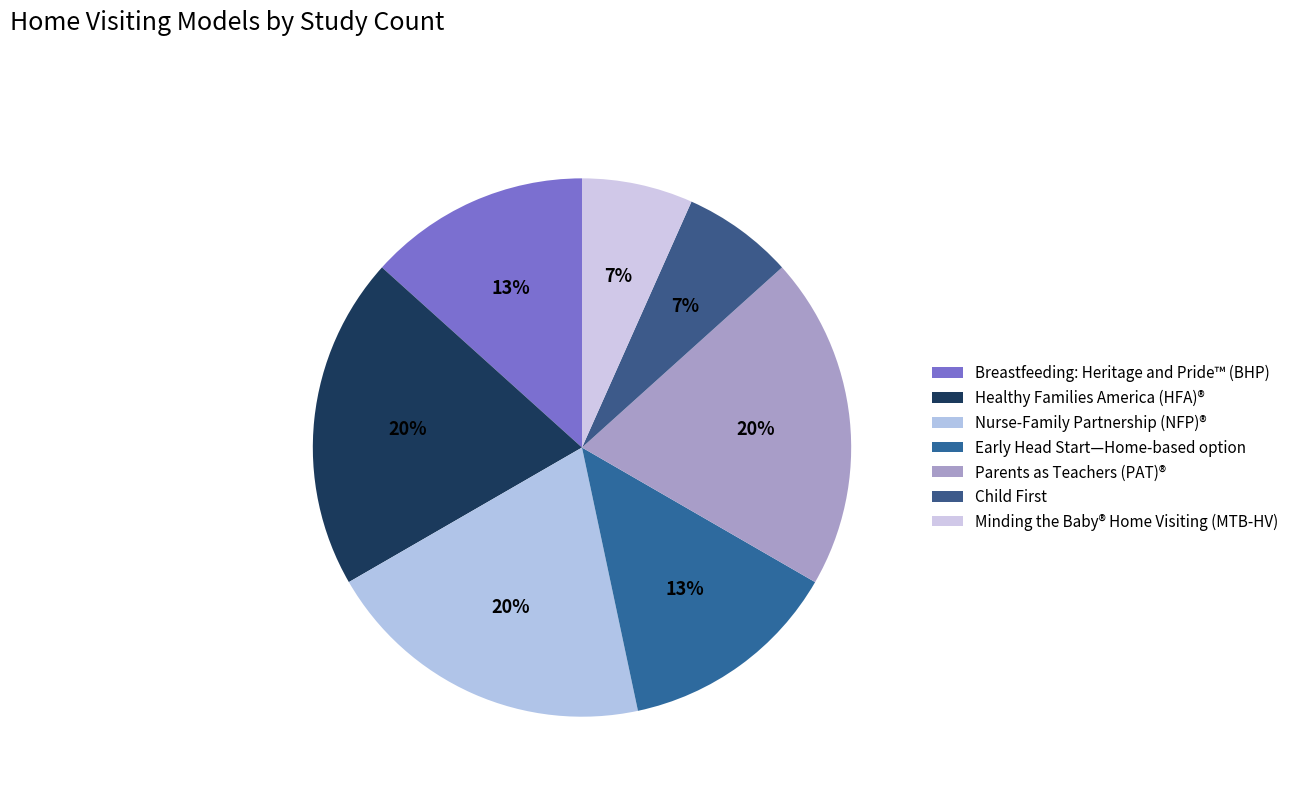

Does Minding the Baby® Home Visiting (MTB-HV) represent more than half of the total?

No